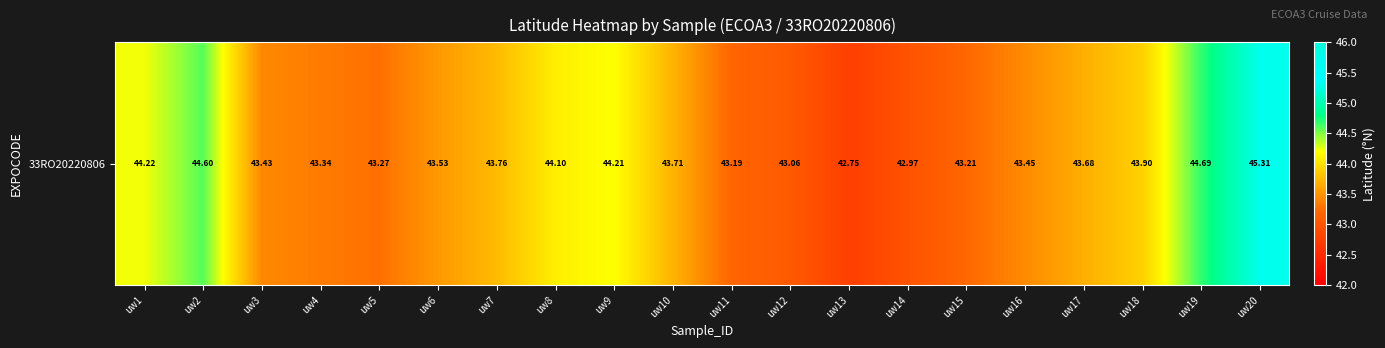

Which has a higher value, uw17 or uw13?

uw17